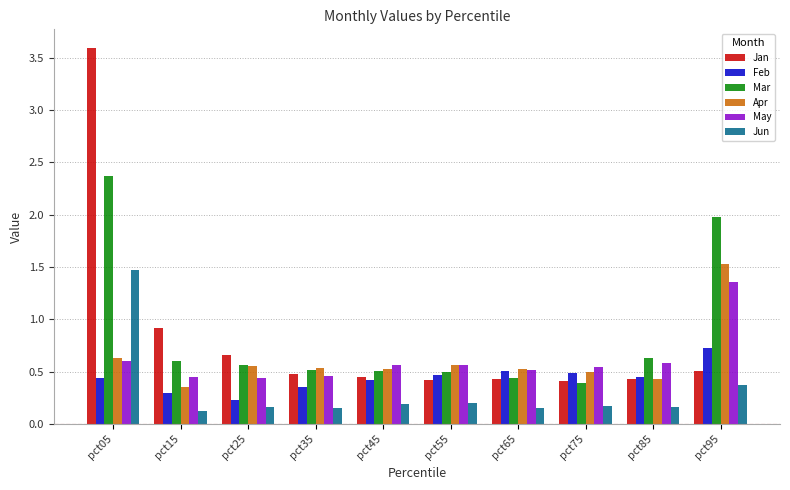

What is the average value of the Mar series?

0.8